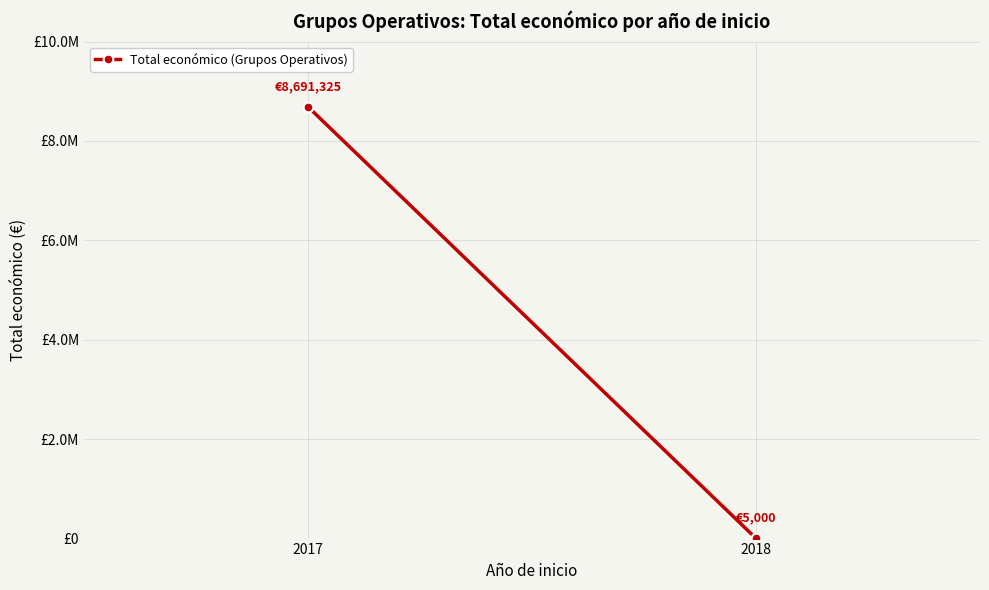

True or false: the data shows 14524851 at 2017.

False